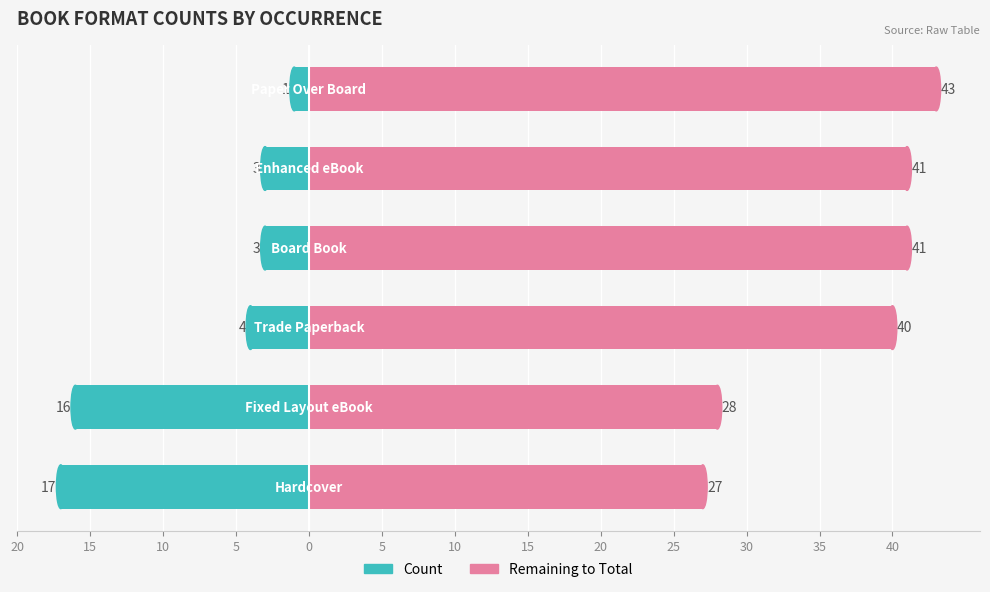

What is the maximum value shown in the chart?

43